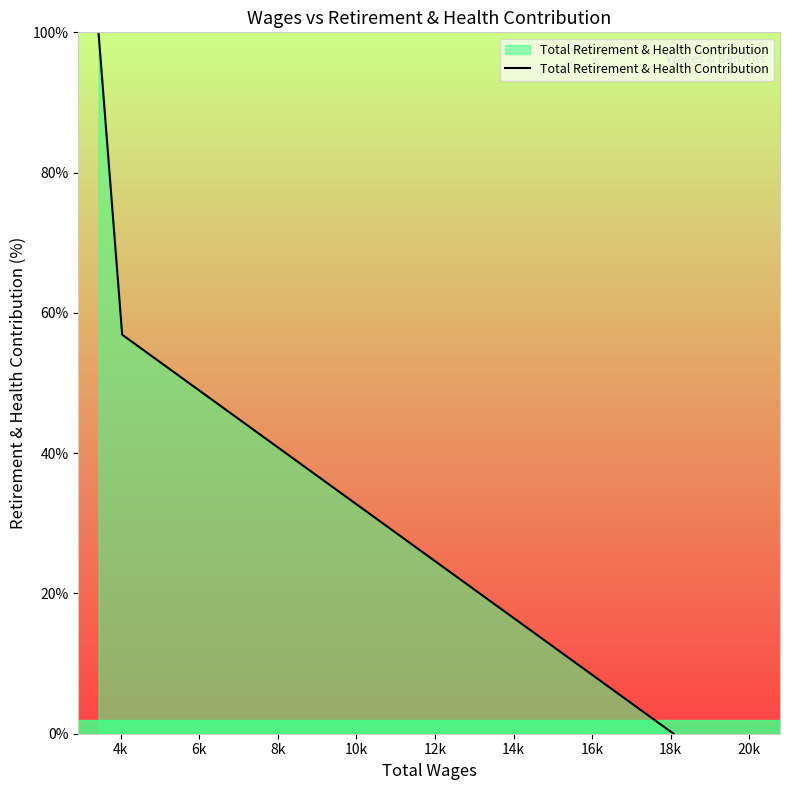

Count the values in the range 0 to 100.

3